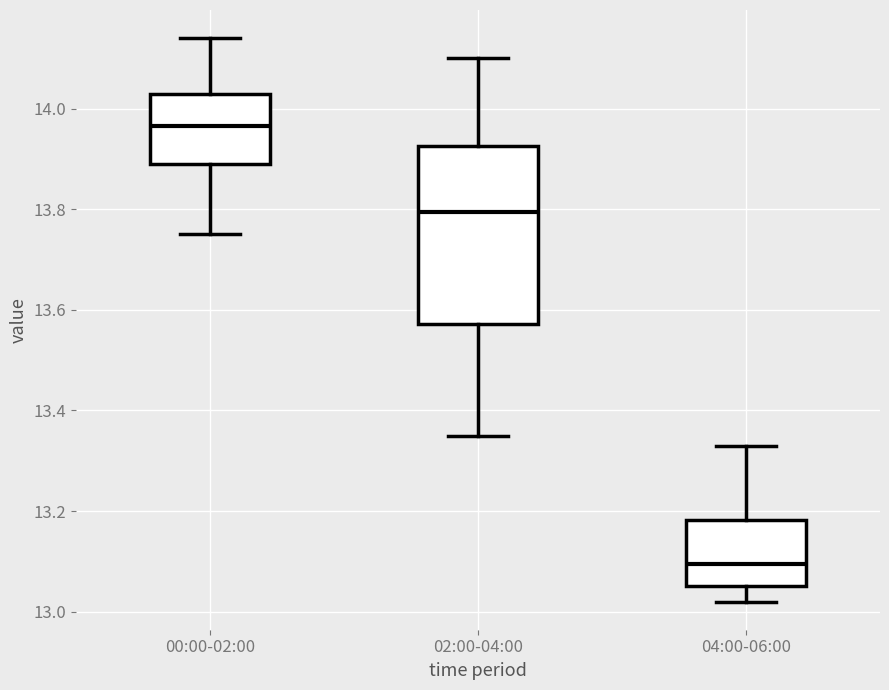

Where does the median line of the box for 00:00-02:00 sit on the y-axis? The values are not printed on the chart, so give them approximately, as read against the axis.

13.96